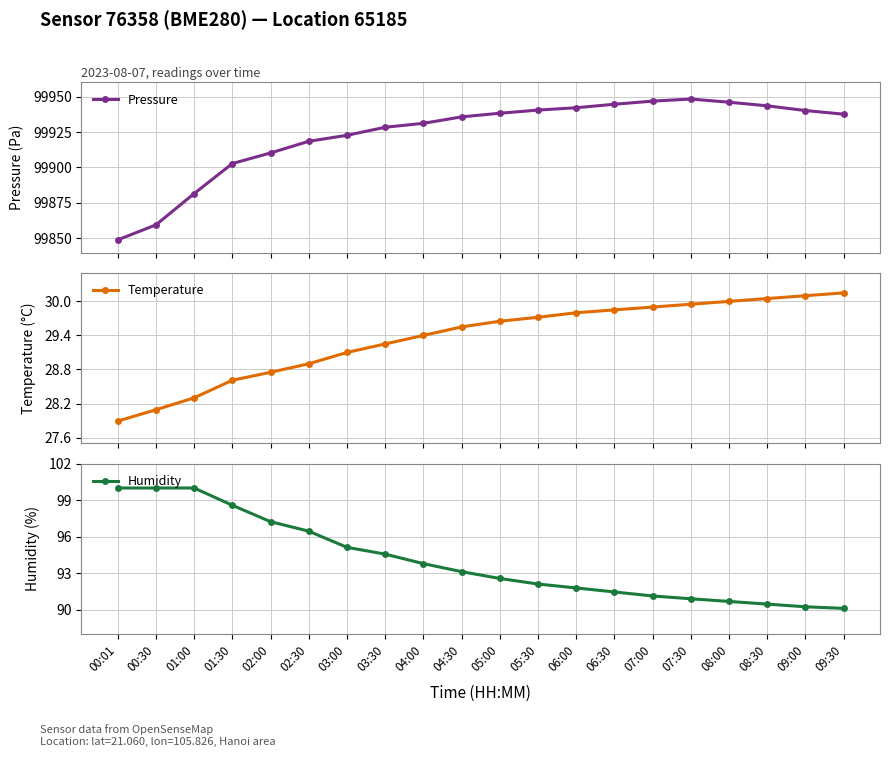

Which series has the largest total across all categories?

Pressure